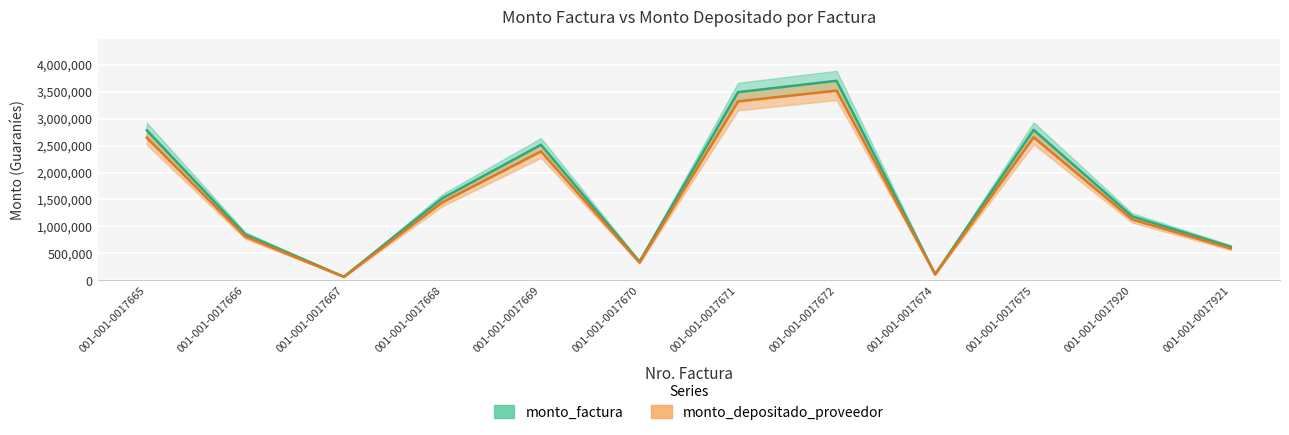

Which label corresponds to the smallest value in the chart?

001-001-0017667